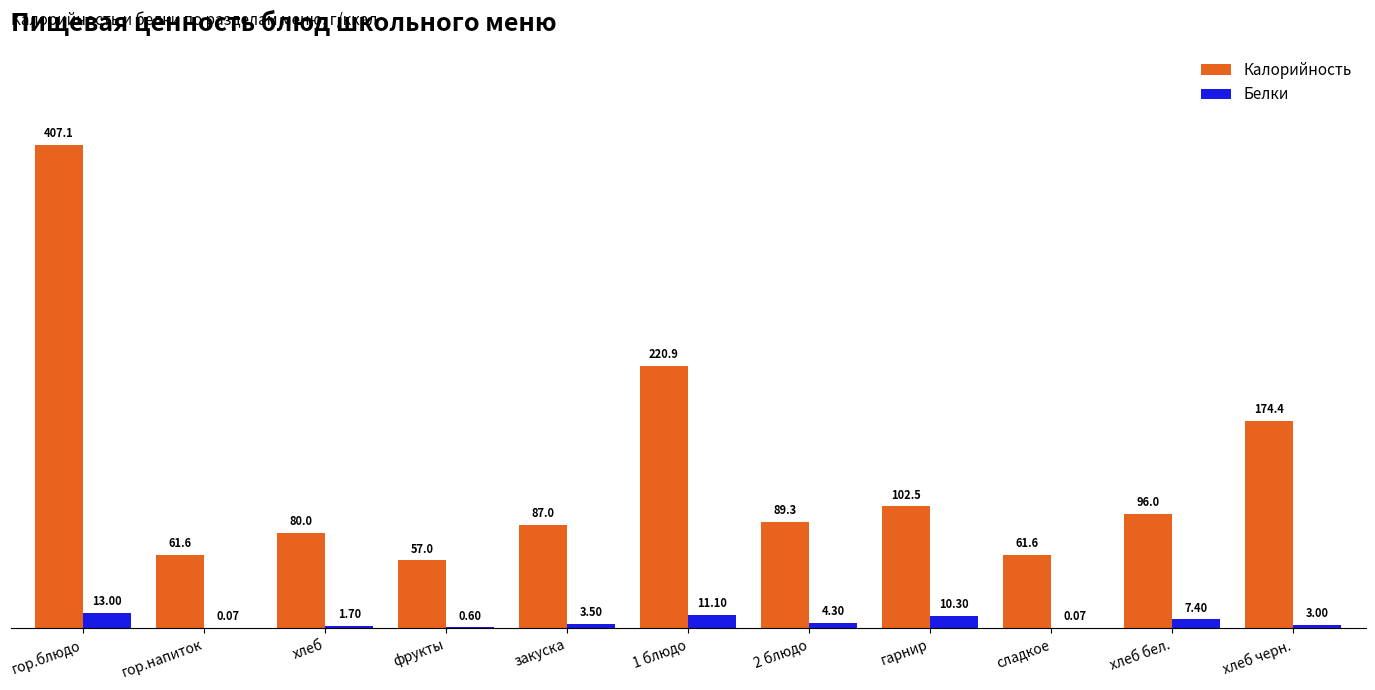

What is the sum of all Калорийность values?

1437.4